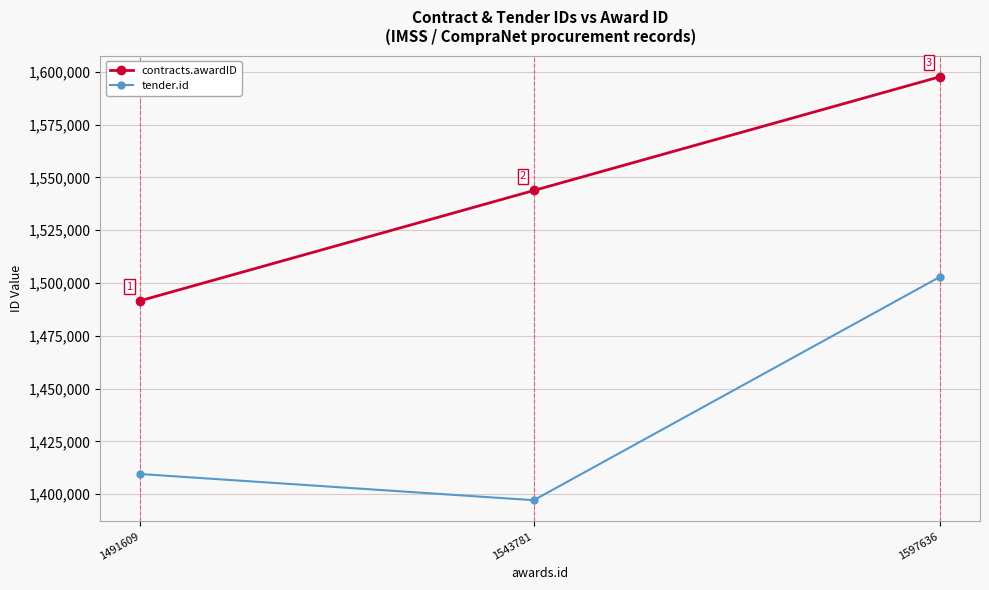

Reading left to right, list all the values displayed in this chart.

contracts.awardID: 1491609	1543781	1597636
tender.id: 1409554	1397162	1502917